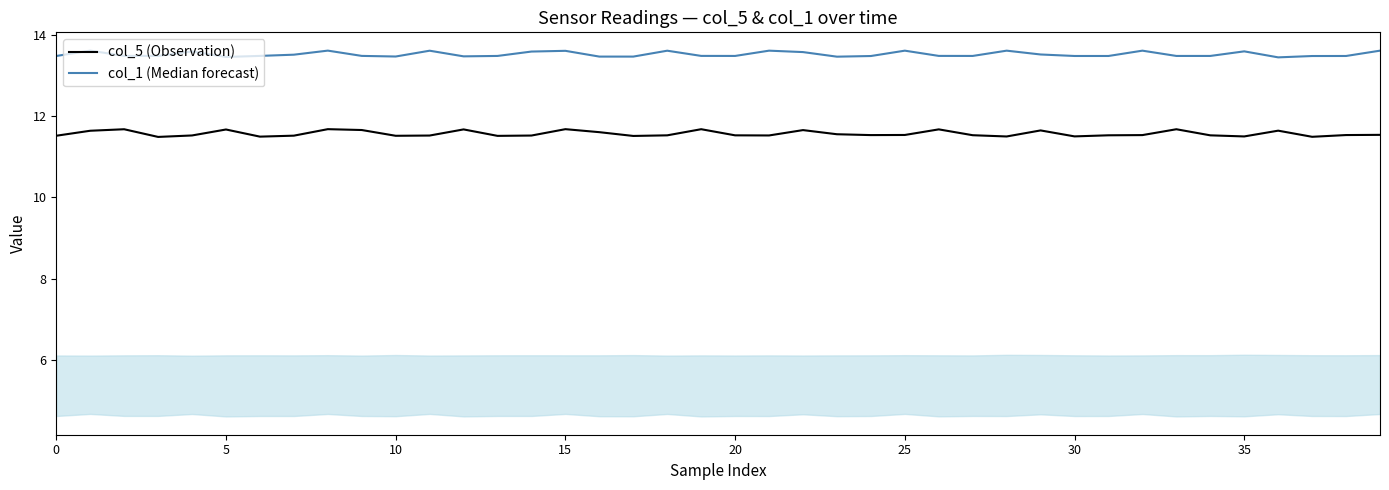

What is the highest value of the col_5 (Observation) series?

11.7